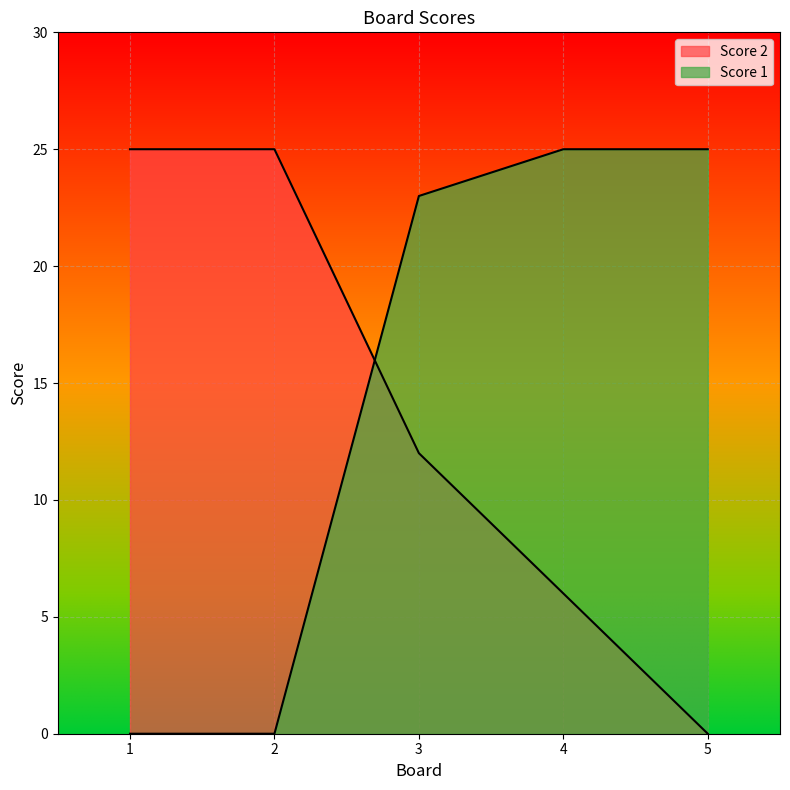

At how many categories does at least one series exceed 1?

5